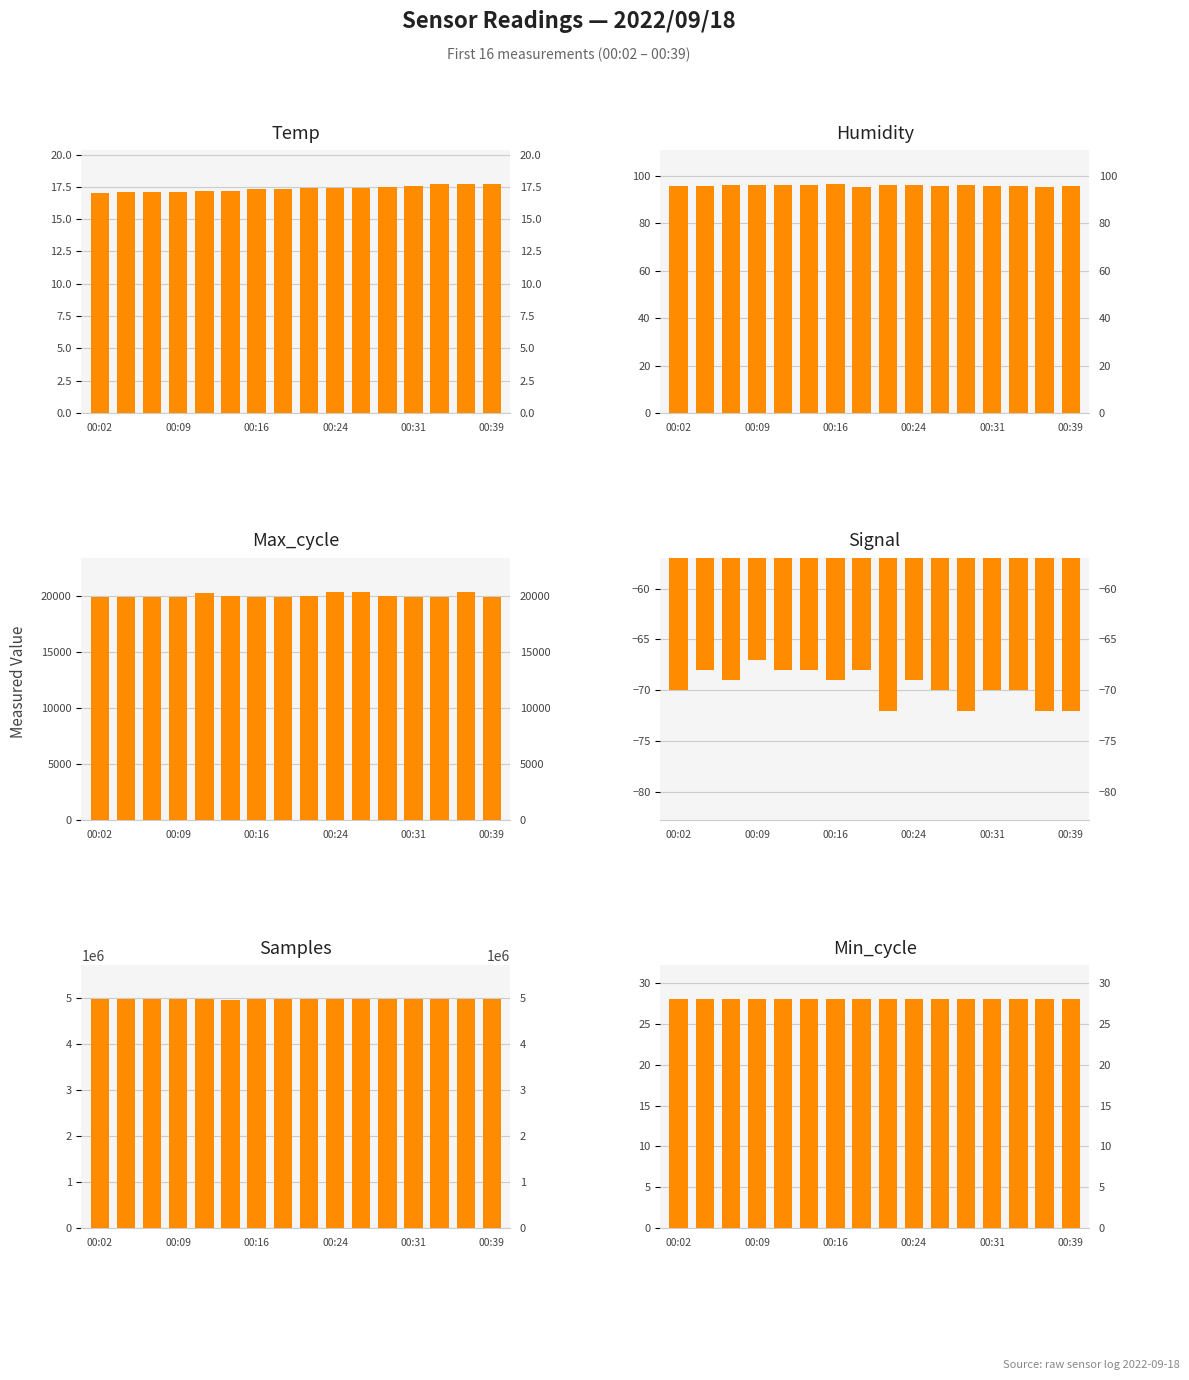

True or false: Min_cycle has a value of 38.3 at 8.

False